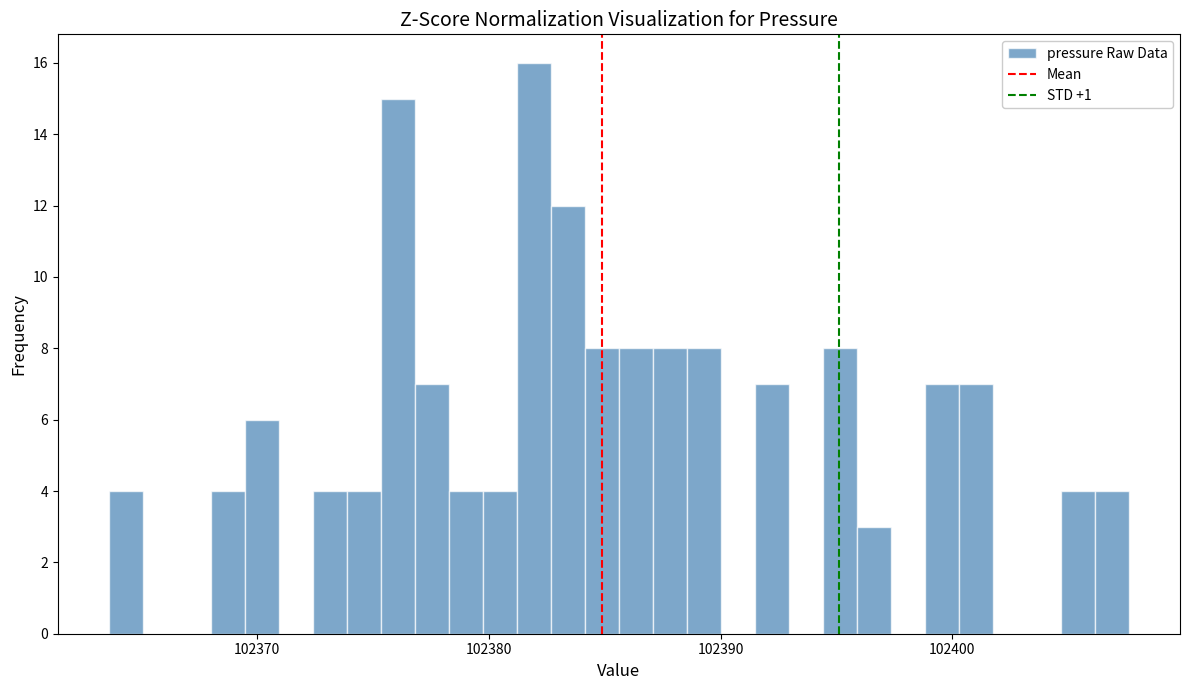

Around what value on the x-axis is the tallest bar? Give the approximate position of its centre, as read against the axis.

102382